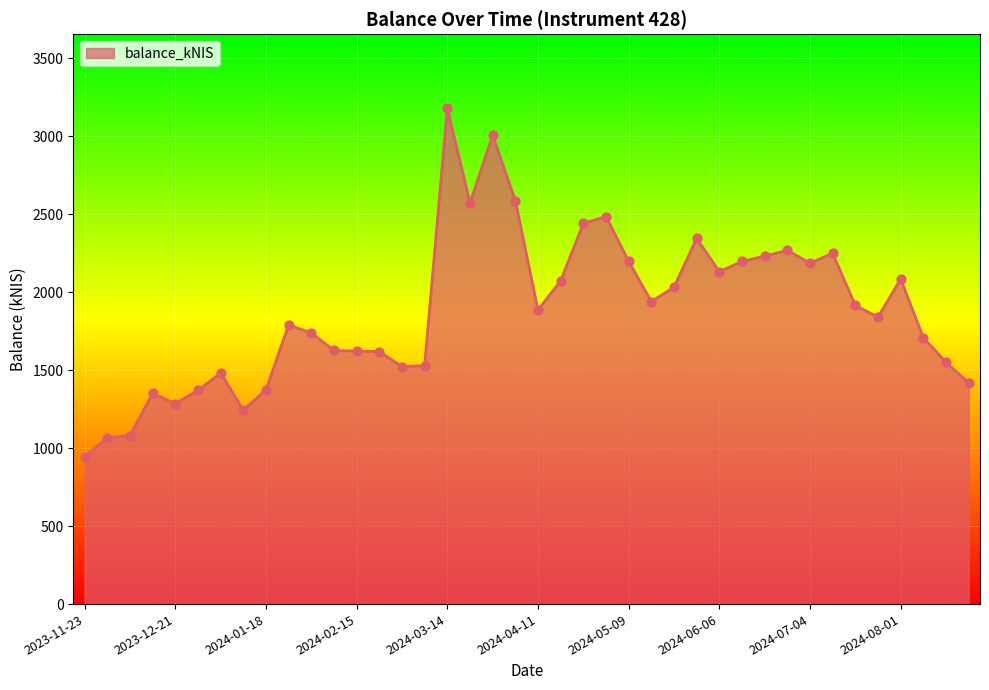

What is the difference between the maximum and minimum values?

2232.5